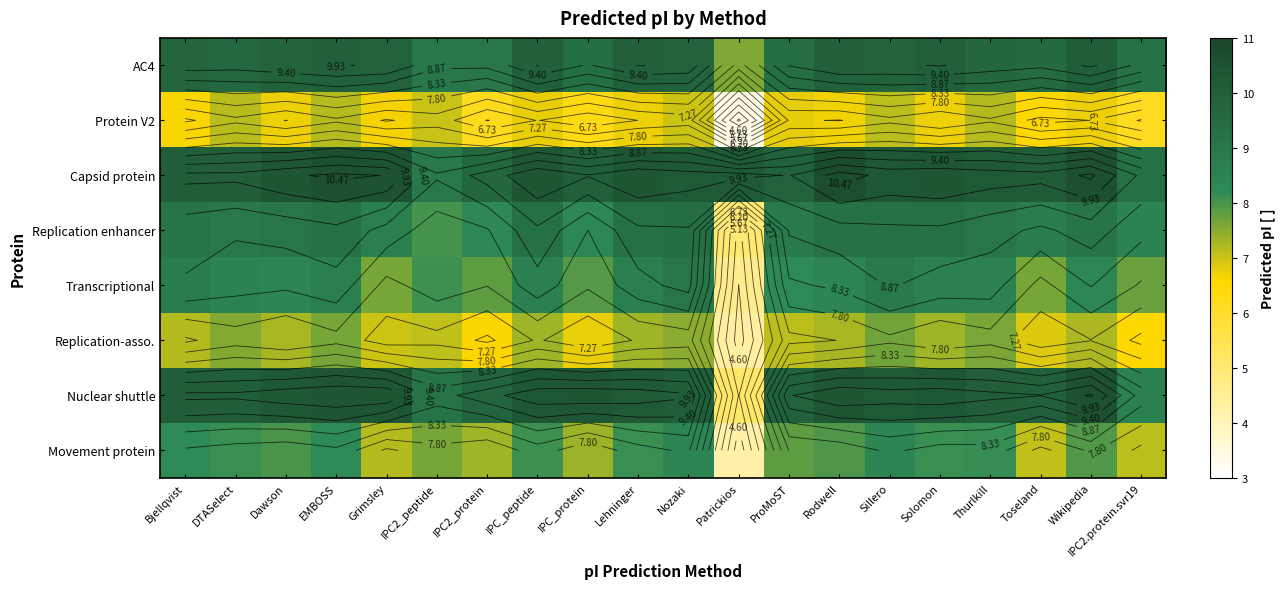

Rank the series at DTASelect from highest to lowest value.

Capsid protein, Nuclear shuttle, AC4, Replication enhancer, Transcriptional, Movement protein, Replication-asso., Protein V2